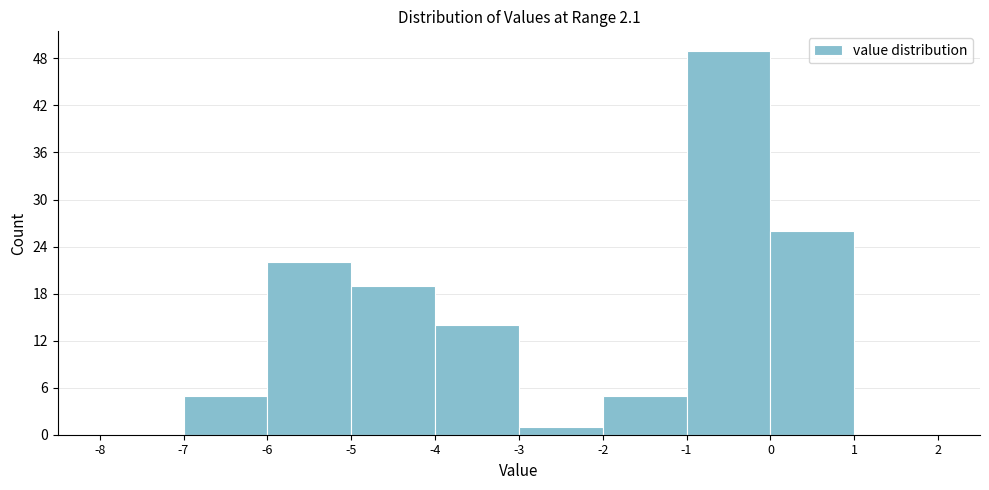

What is the height of the bar covering -4 to -3 on the x-axis? The values are not printed on the chart, so give them approximately, as read against the axis.

14